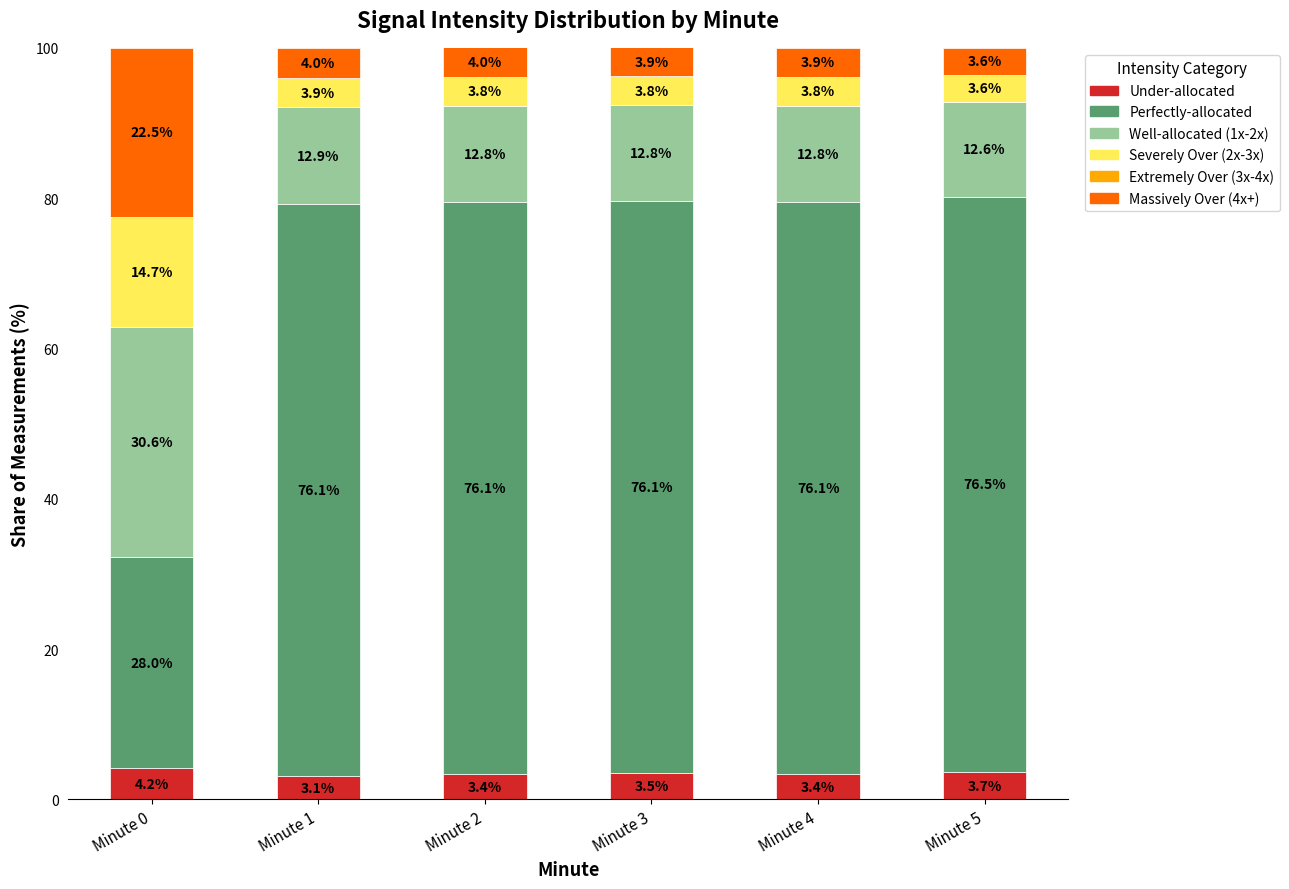

How many categories are shown in the chart?

6